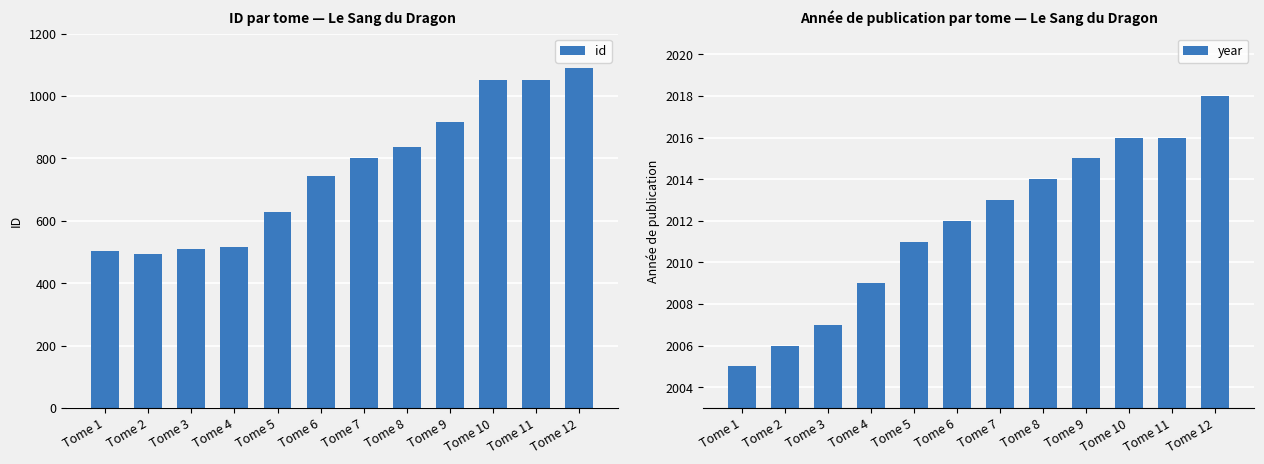

List the labels in order of year value, smallest first.

Tome 1, Tome 2, Tome 3, Tome 4, Tome 5, Tome 6, Tome 7, Tome 8, Tome 9, Tome 10, Tome 11, Tome 12